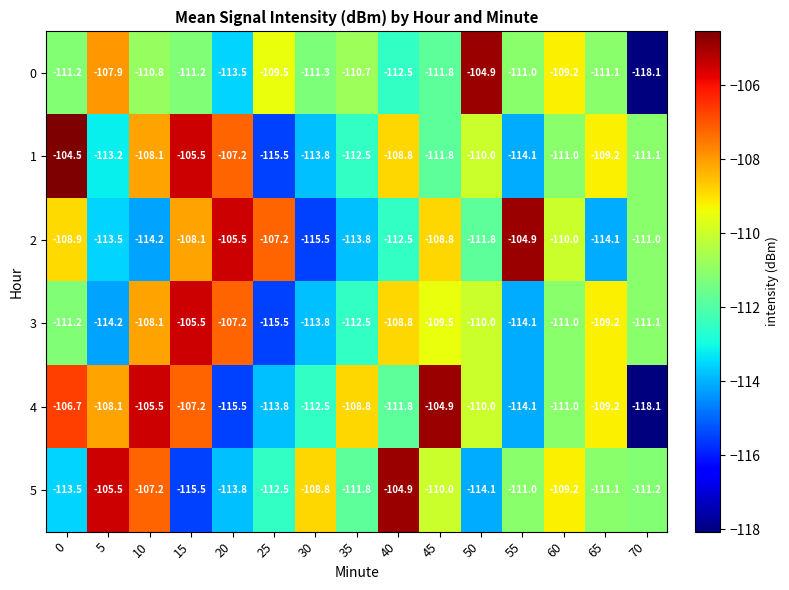

What is the greatest value displayed?

-104.5